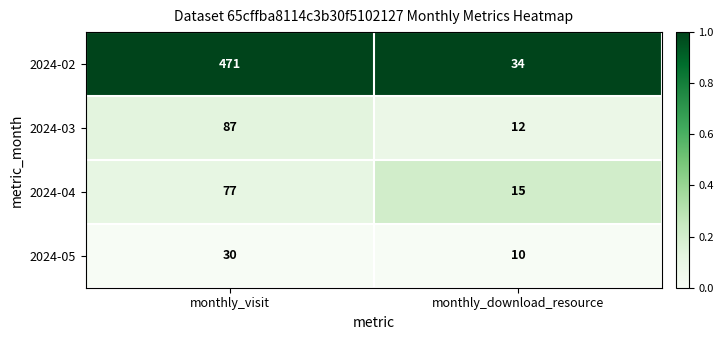

Reading left to right, list all the values displayed in this chart.

2024-02: monthly_visit=471	monthly_download_resource=34
2024-03: monthly_visit=87	monthly_download_resource=12
2024-04: monthly_visit=77	monthly_download_resource=15
2024-05: monthly_visit=30	monthly_download_resource=10